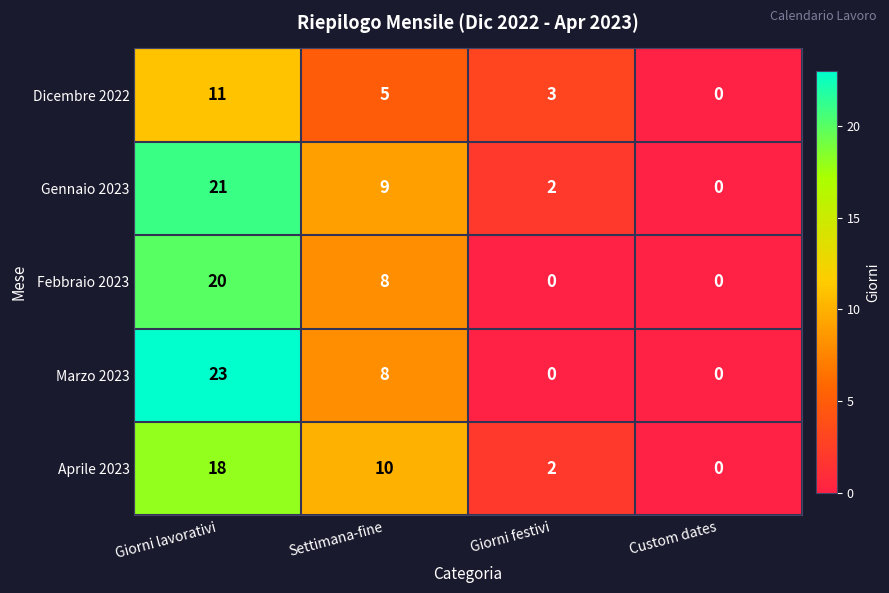

At which category is the sum across all series the highest?

Giorni lavorativi